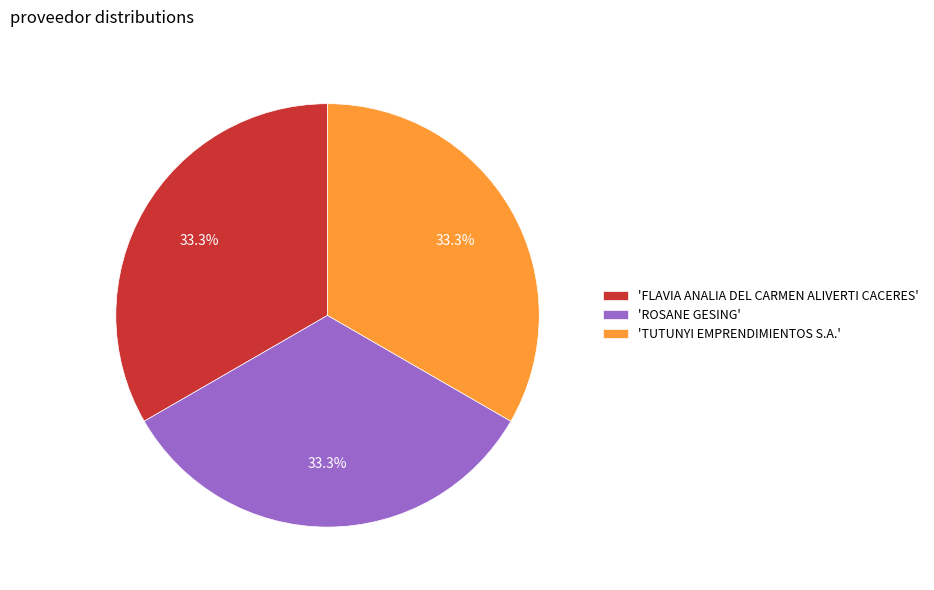

How many segments does this pie chart have?

3